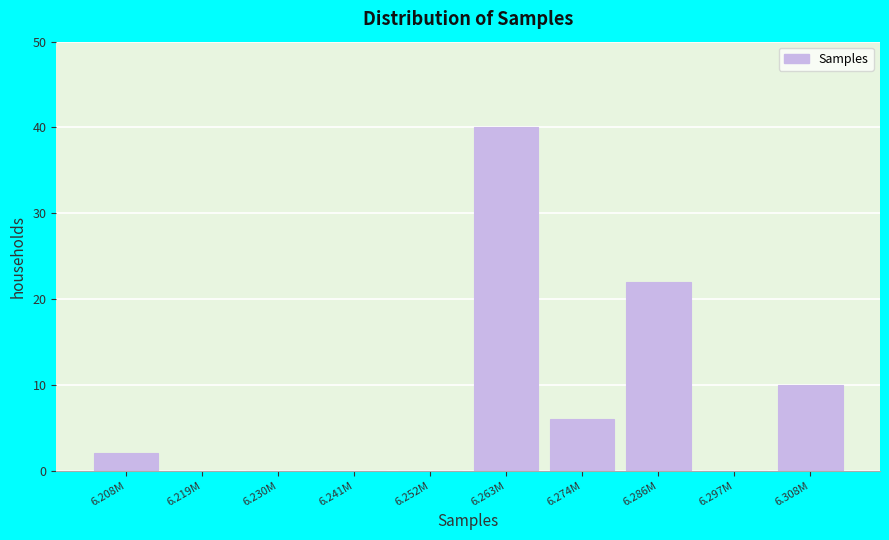

Reading left to right, what are all the values shown in this chart?

6.208M=2	6.219M=0	6.230M=0	6.241M=0	6.252M=0	6.263M=40	6.274M=6	6.286M=22	6.297M=0	6.308M=10